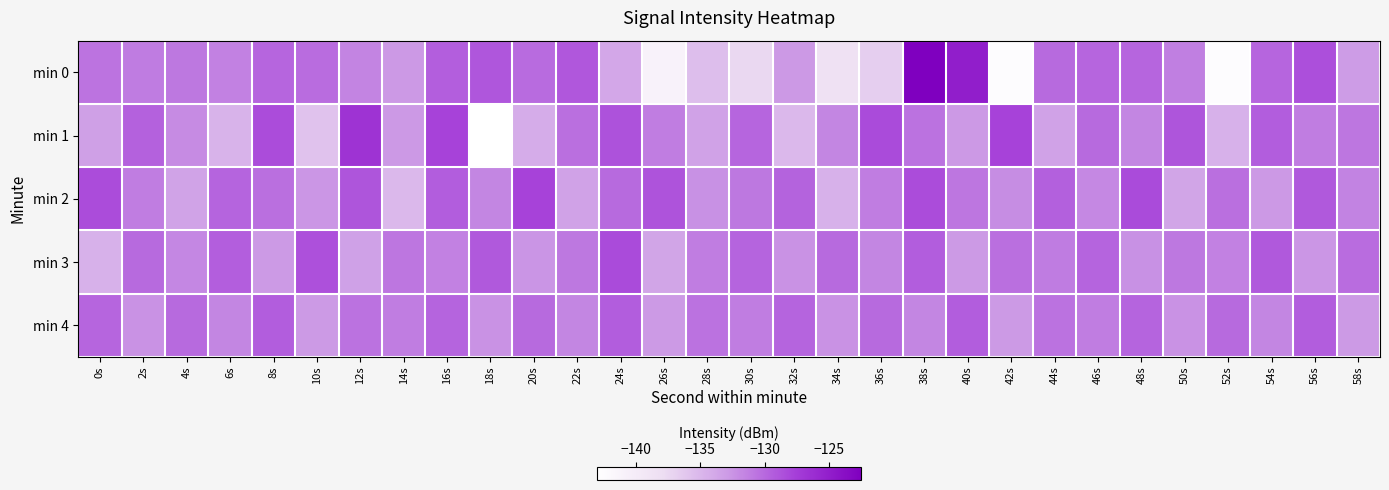

Which series changed the most between 26s and 48s?

min 0